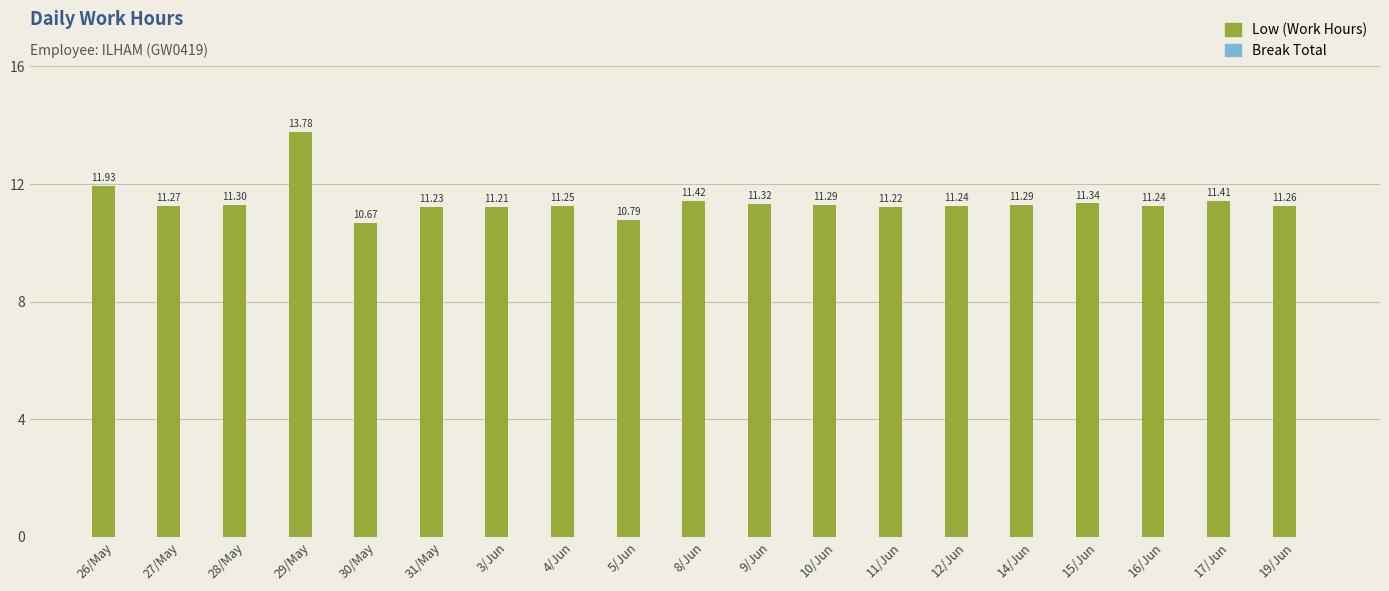

Approximately how many times larger is the value at 11/Jun compared to 12/Jun?

1.0